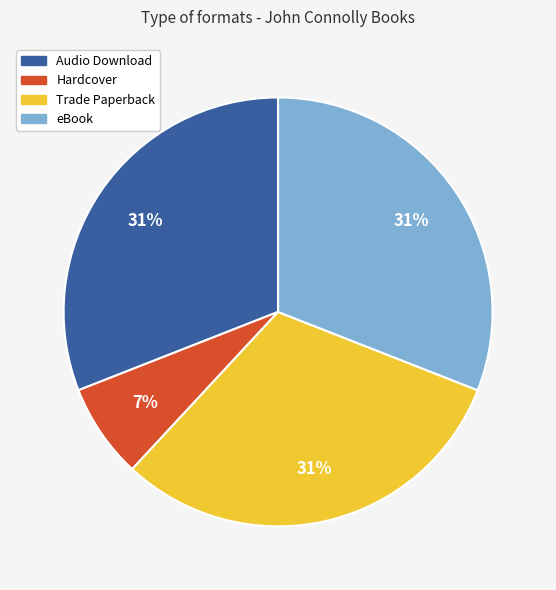

The Trade Paperback slice represents 39% of the pie. True or false?

False